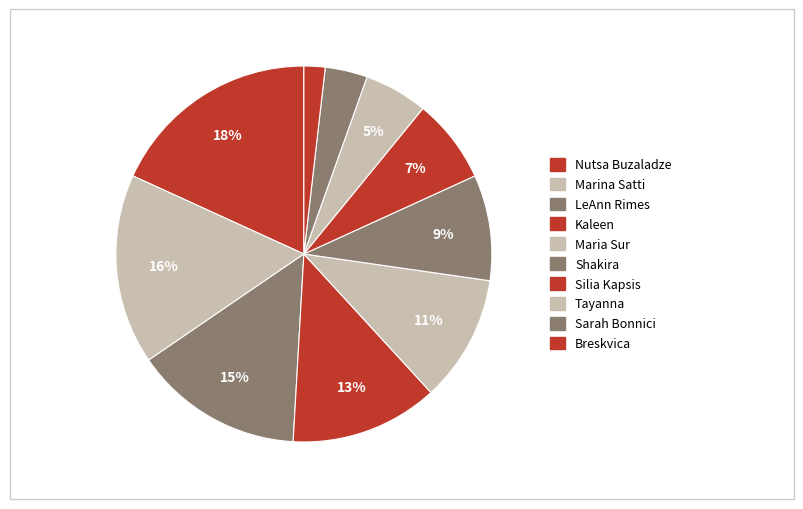

How many segments does this pie chart have?

10